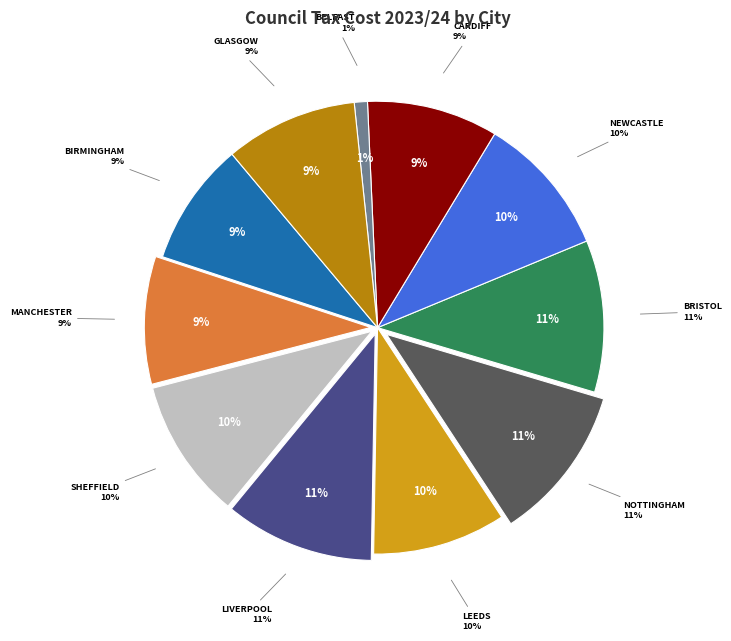

To the nearest percent, what is the average slice percentage?

9%